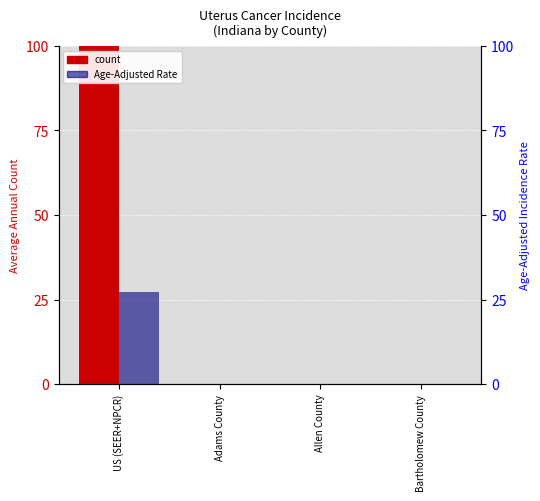

Reading right to left, transcribe all the data shown in this chart.

count: Bartholomew County=0.0	Allen County=0.0	Adams County=0.0	US (SEER+NPCR)=56871.0
Age-Adjusted Rate: Bartholomew County=0.0	Allen County=0.0	Adams County=0.0	US (SEER+NPCR)=27.4